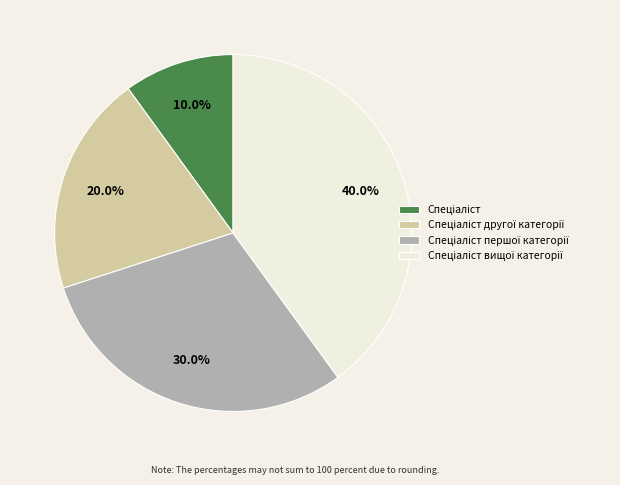

Does any single category account for the majority?

No